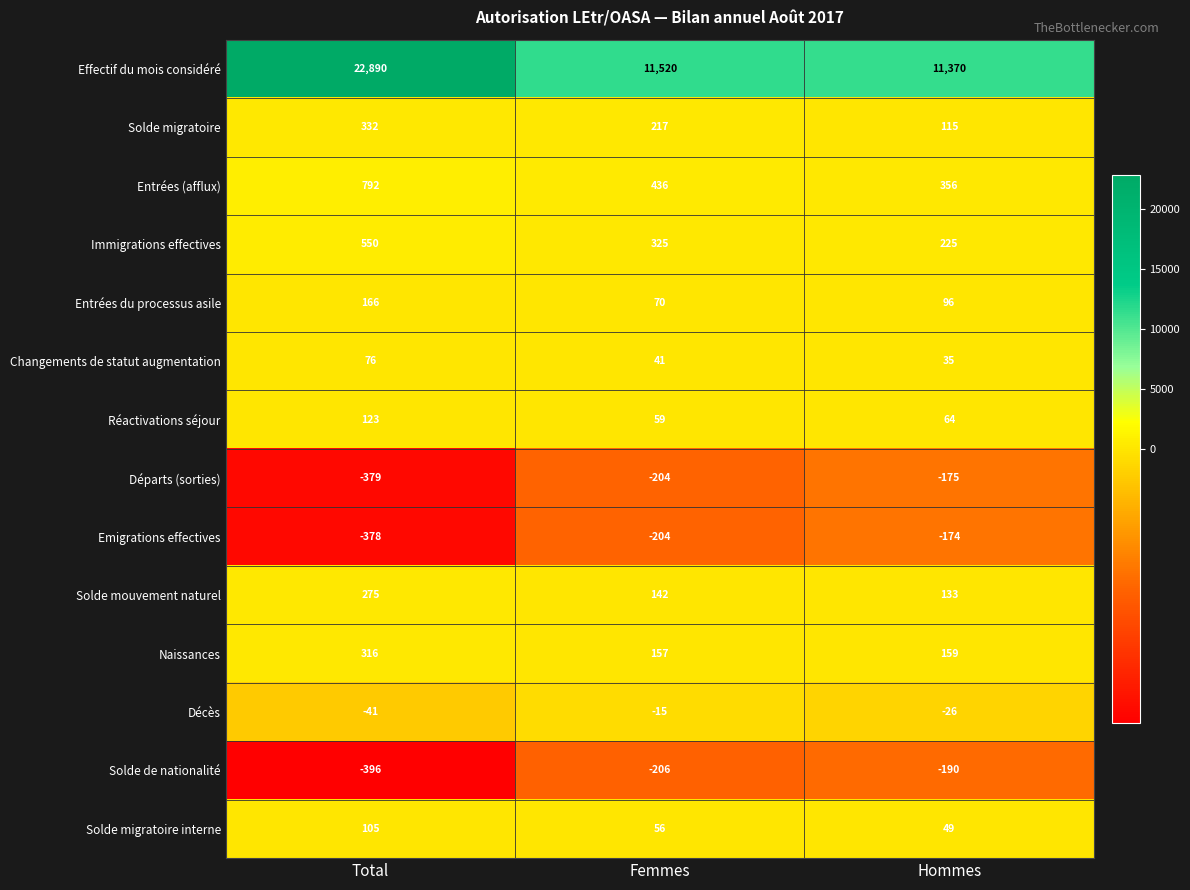

List the series in order of their peak value, lowest first.

Solde de nationalité, Départs (sorties), Emigrations effectives, Décès, Changements de statut augmentation, Solde migratoire interne, Réactivations séjour, Entrées du processus asile, Solde mouvement naturel, Naissances, Solde migratoire, Immigrations effectives, Entrées (afflux), Effectif du mois considéré